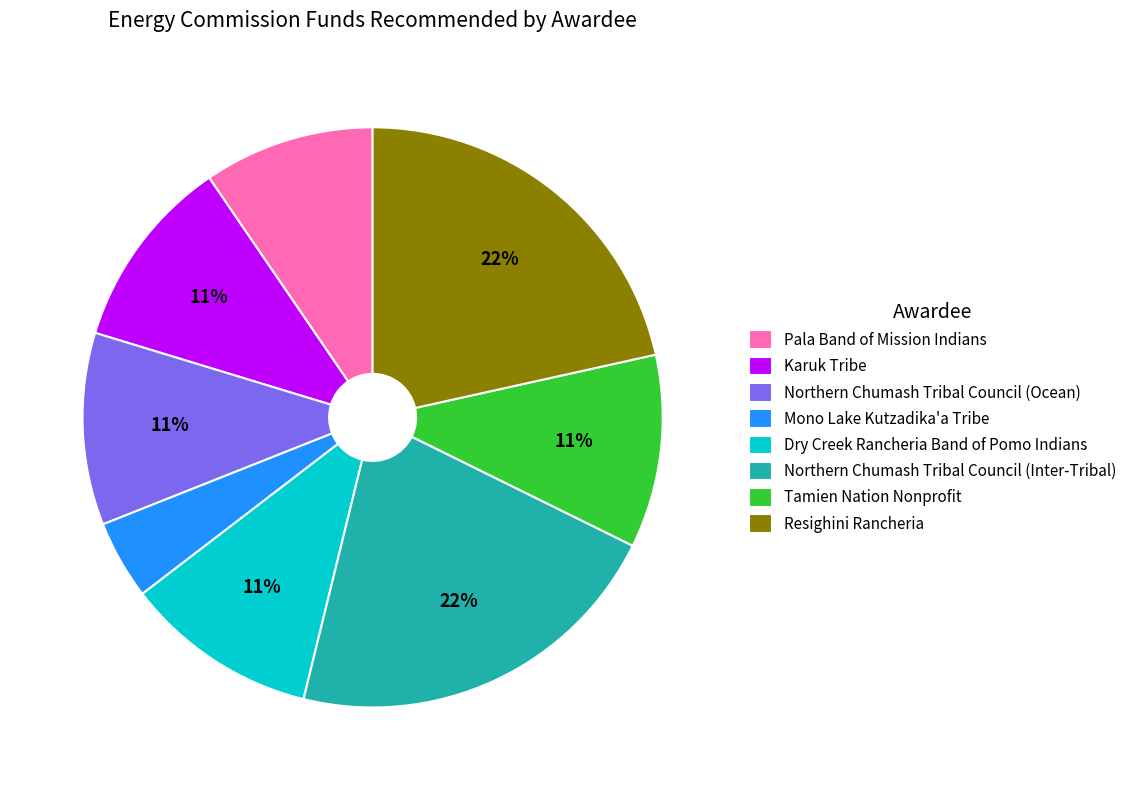

Which category has the smallest portion of the pie?

Mono Lake Kutzadika'a Tribe